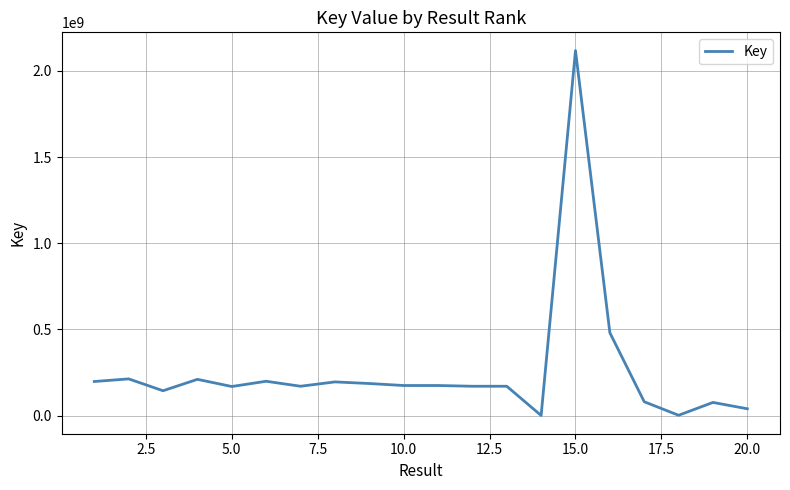

What is the difference between the maximum and minimum values?

2117268852